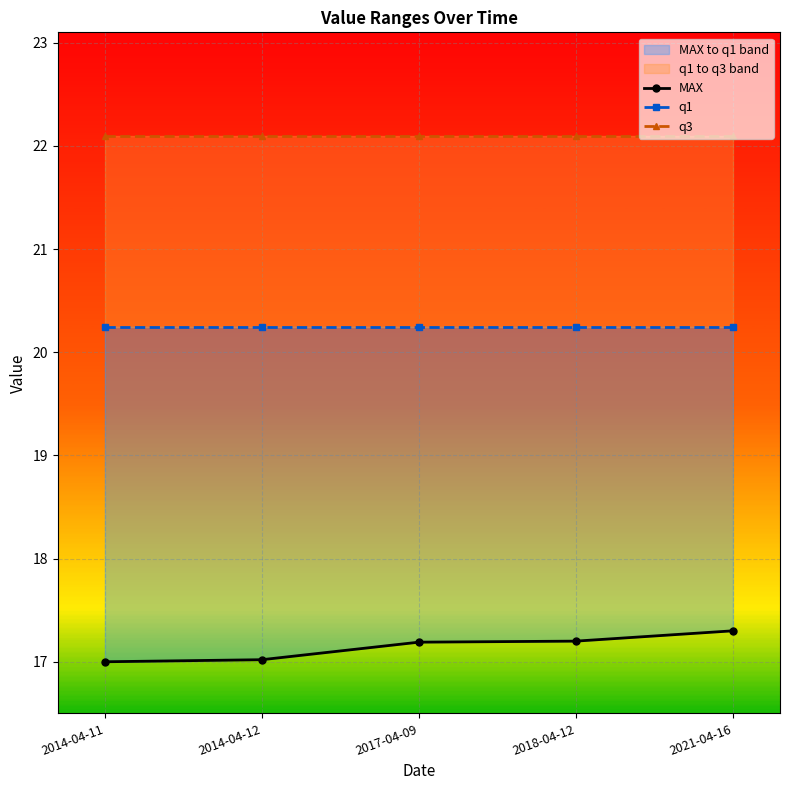

At how many categories does at least one series exceed 19?

5